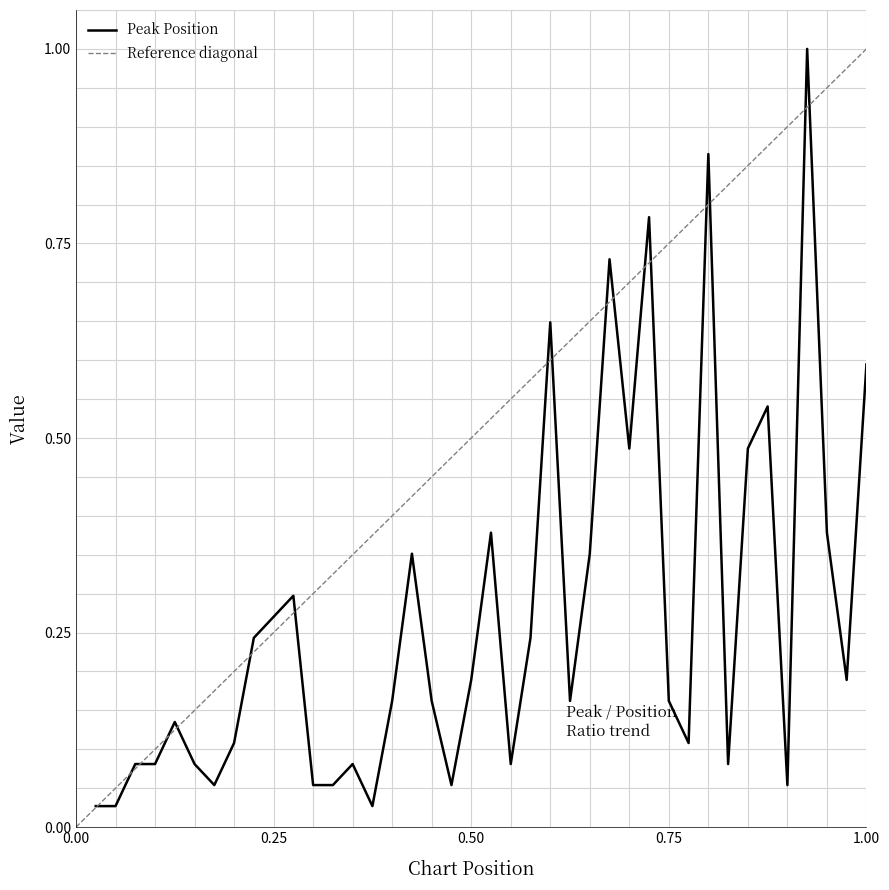

Read the value at 32.

0.9